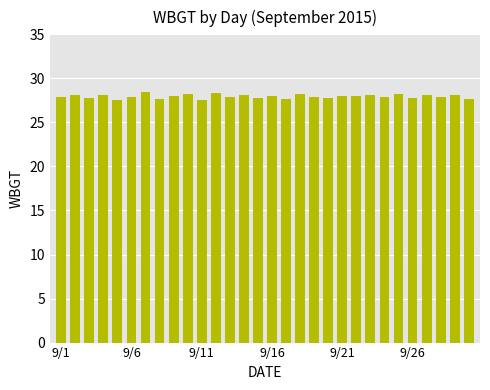

What is the sum of all values?

838.5